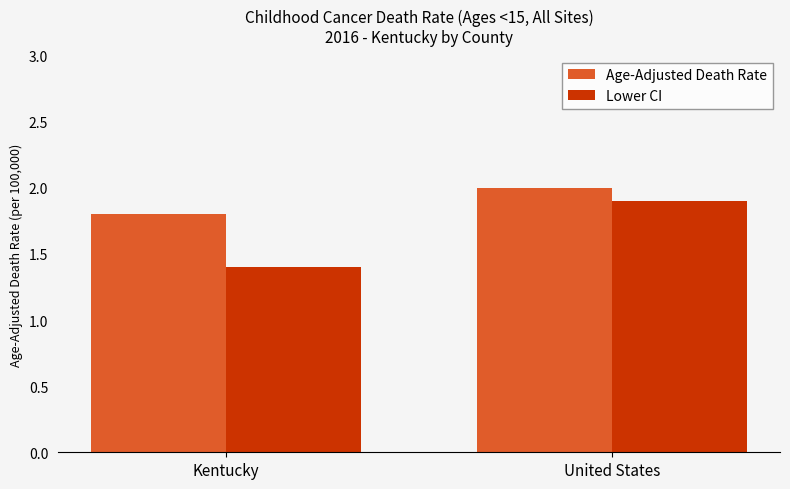

What is the label of the 1st bar from the left?

Kentucky